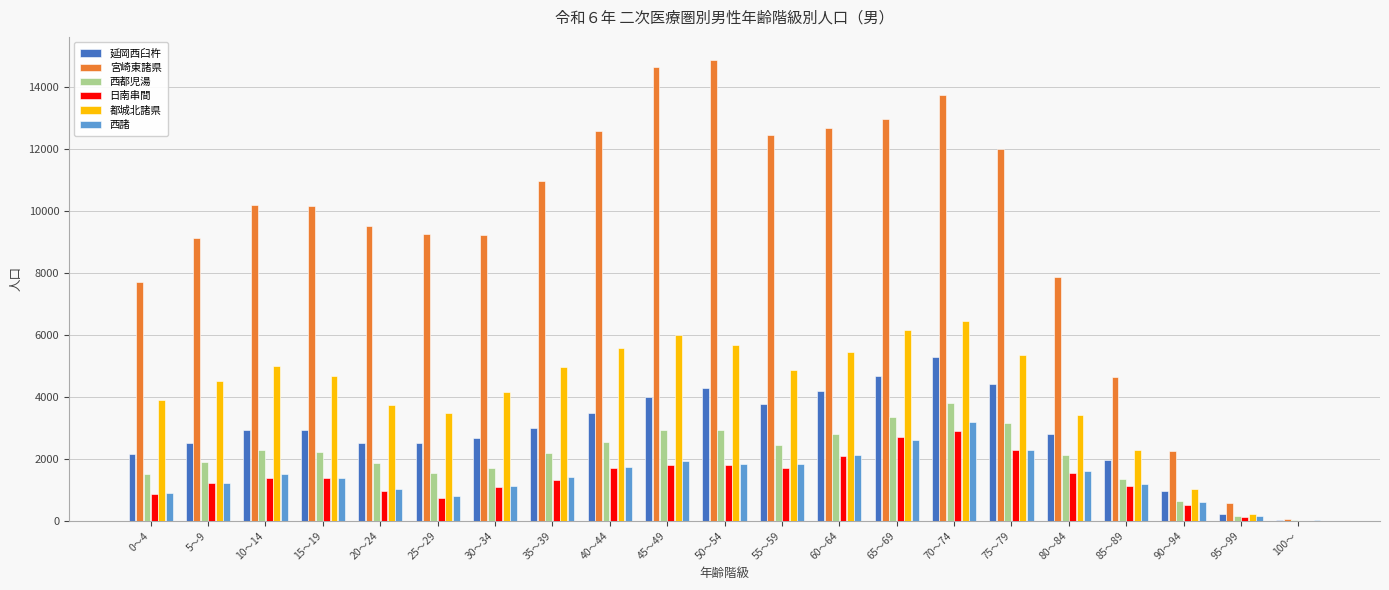

Which category has the highest value in the 延岡西臼杵 series?

70～74